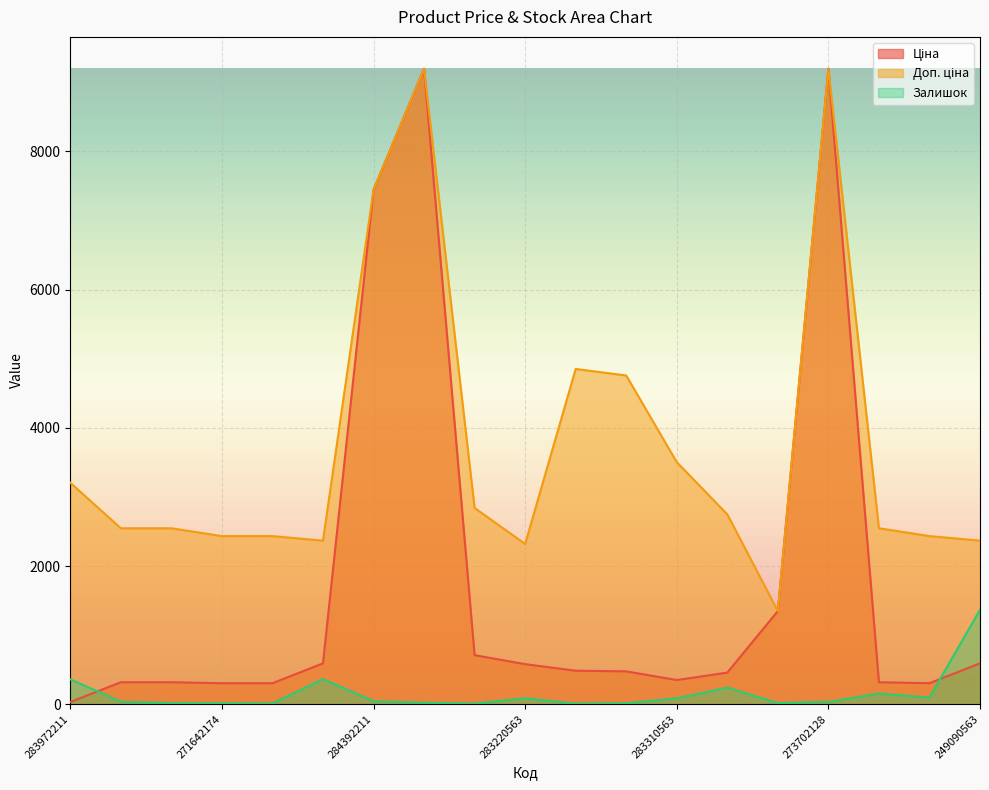

True or false: Ціна and Залишок cross at least once.

True